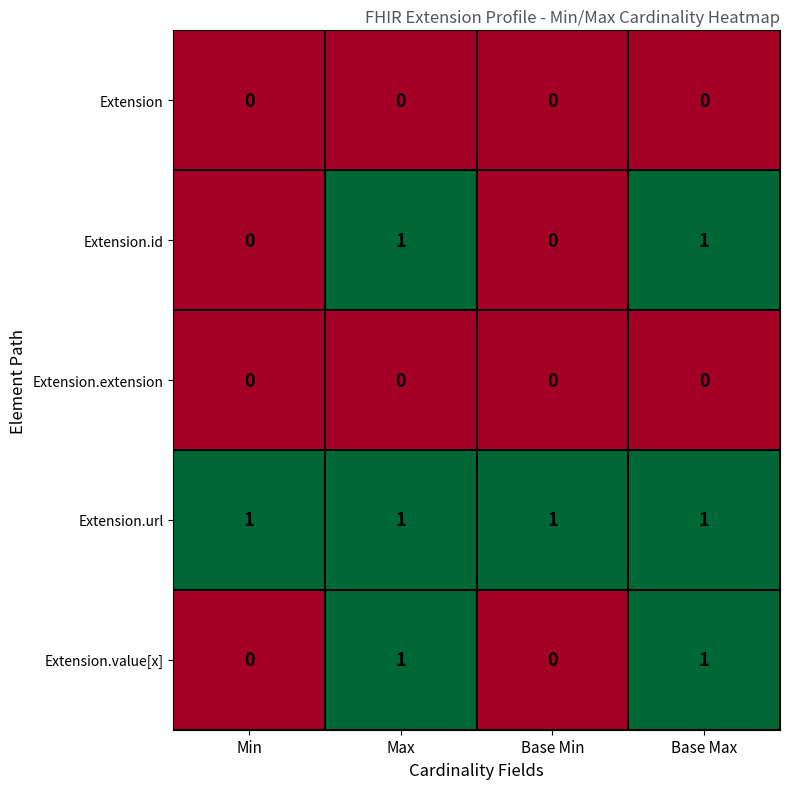

What is the total value across all series at Base Max?

3